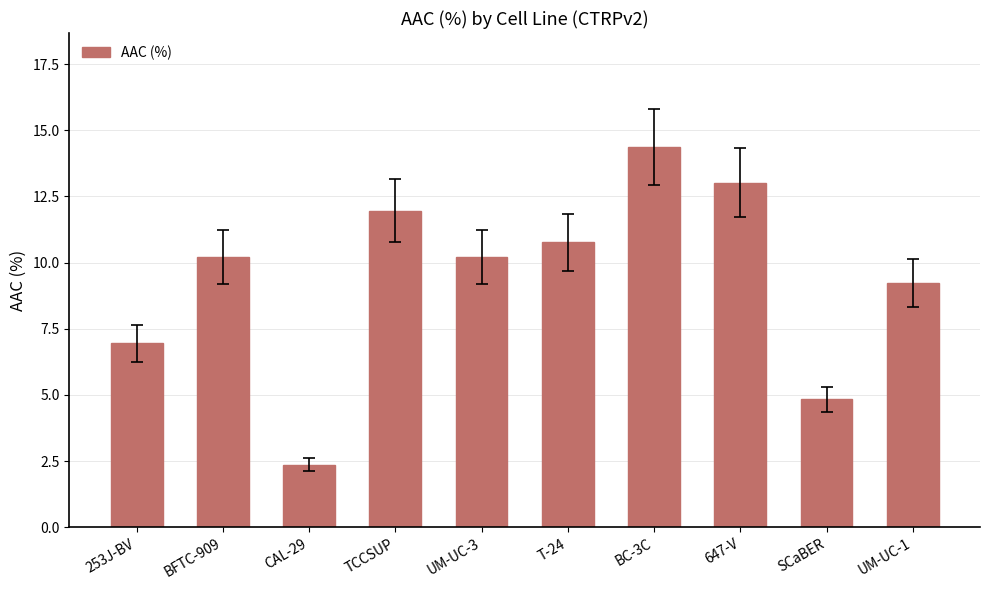

What position from the left is CAL-29?

3